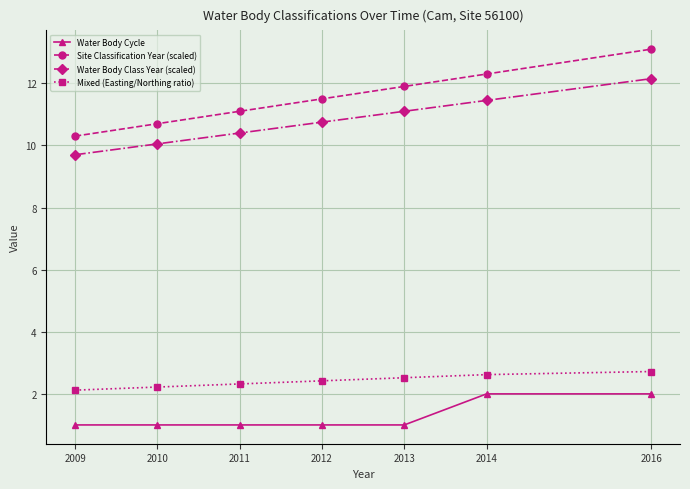

What is the difference between the maximum and second lowest values in the Site Classification Year (scaled) series?

2.4